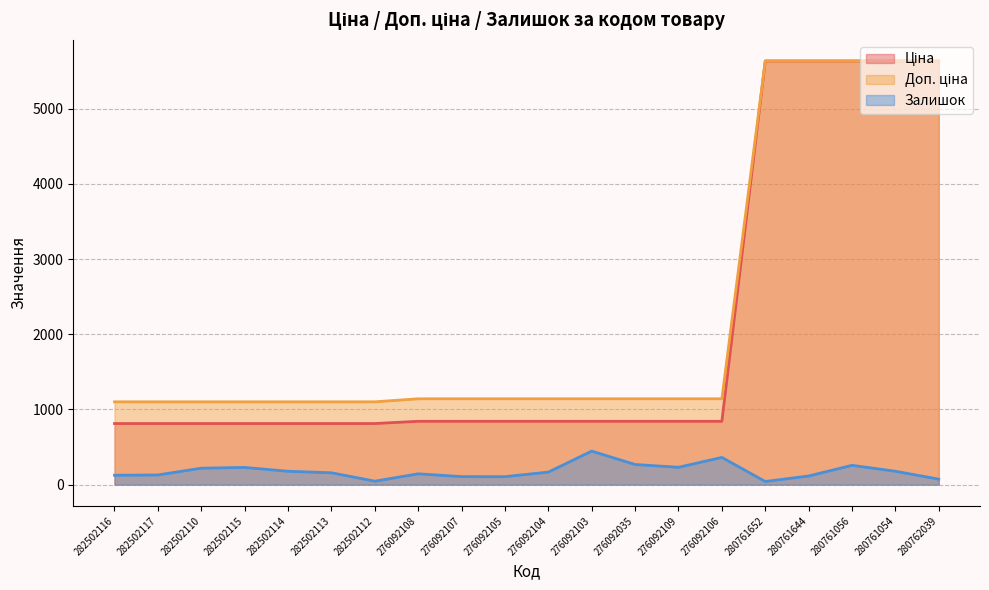

Rank the series by their maximum value, from highest to lowest.

Ціна, Доп. ціна, Залишок